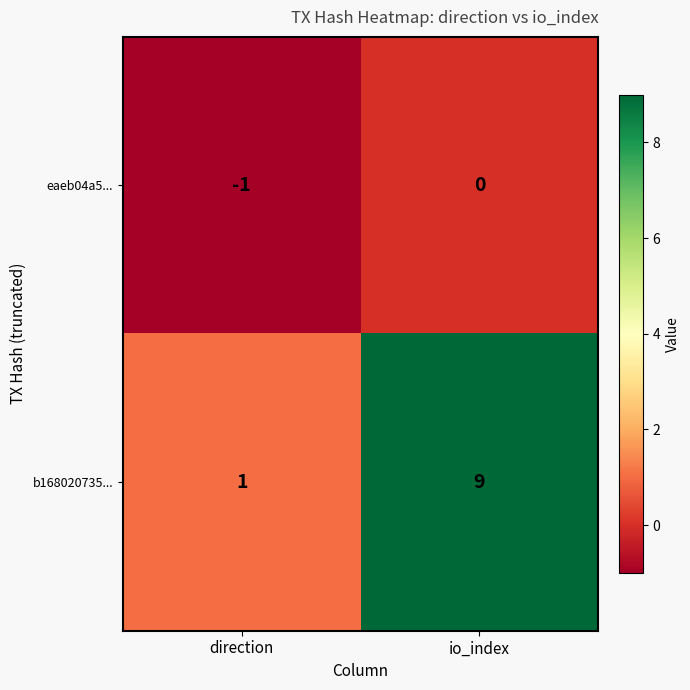

Where is b168020735... nearest to the value 5?

direction